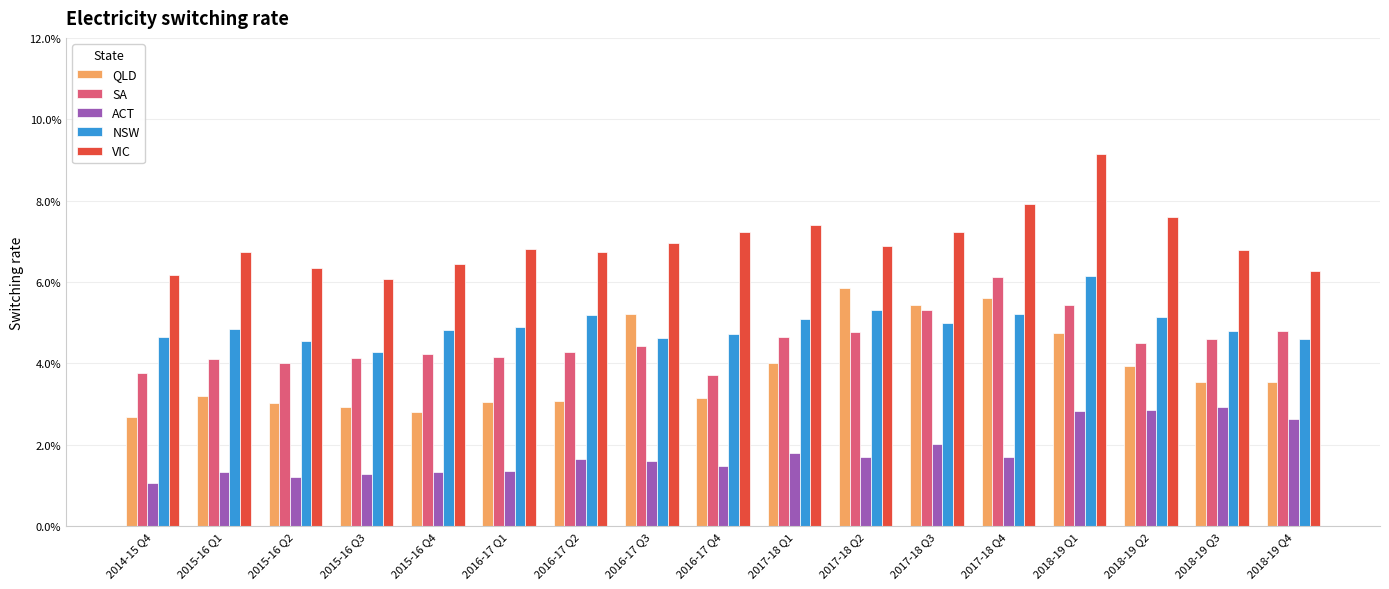

At which category is the sum across all series the highest?

2018-19 Q1